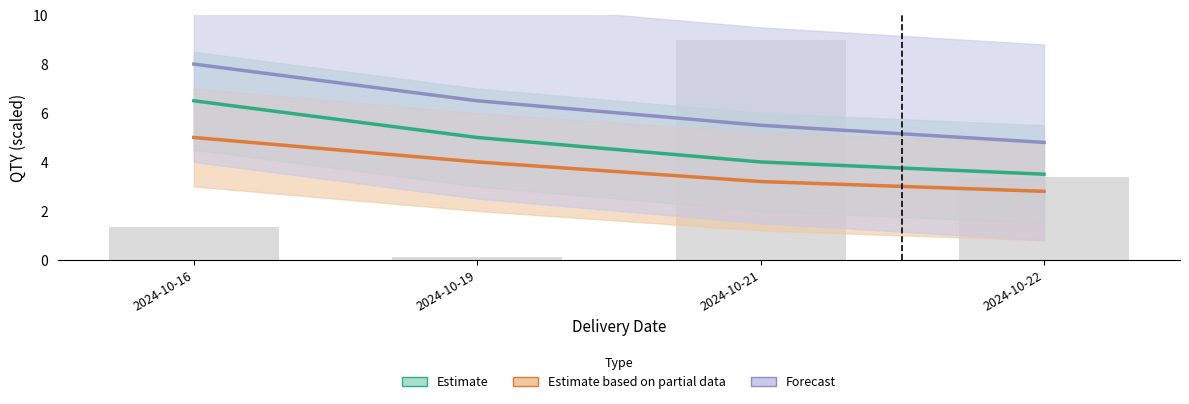

What is the sum of the Estimate based on partial data values at 2024-10-22 and 2024-10-21?

6.0